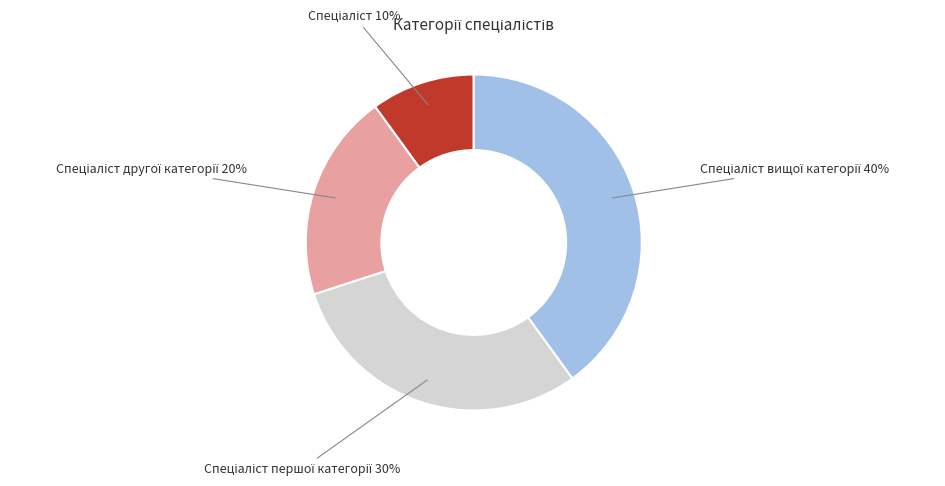

Is there a majority slice in this chart?

No